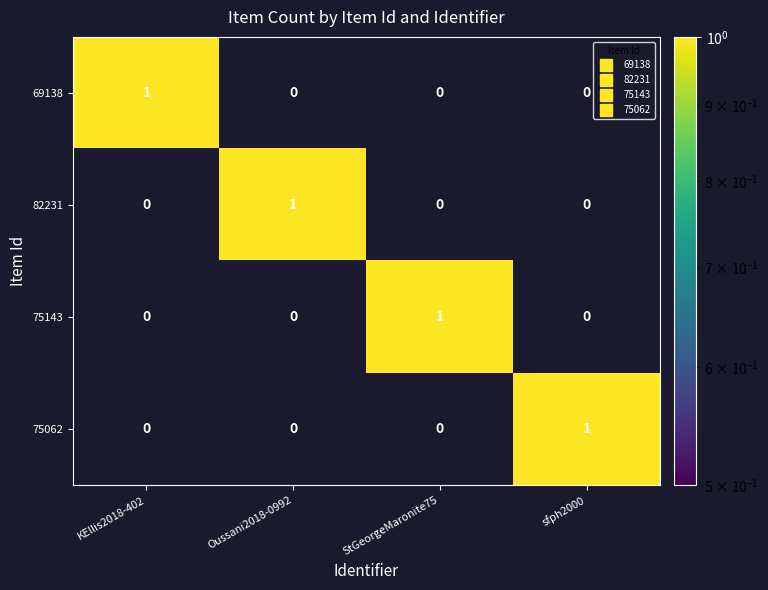

At how many categories does at least one series exceed 0?

4